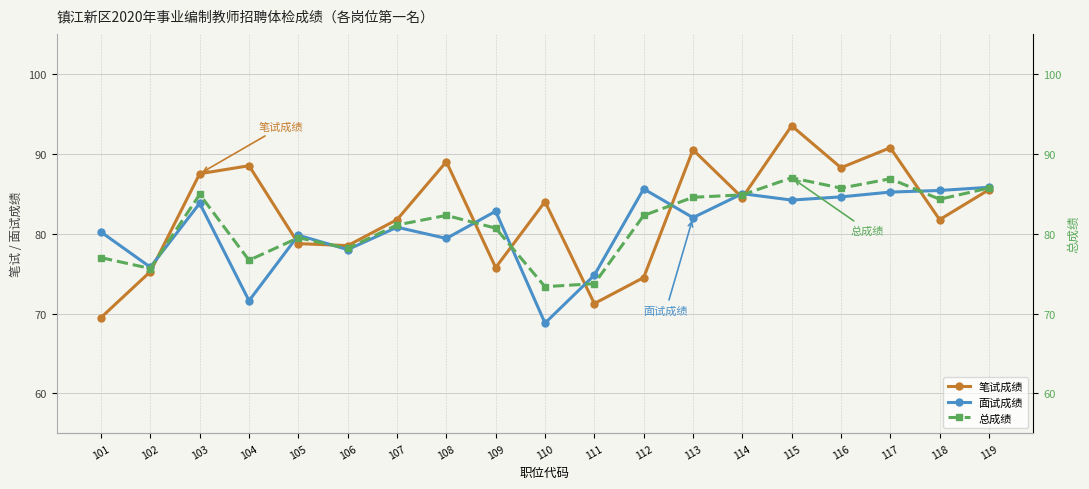

True or false: 总成绩 has a value of 114.4 at 101.

False